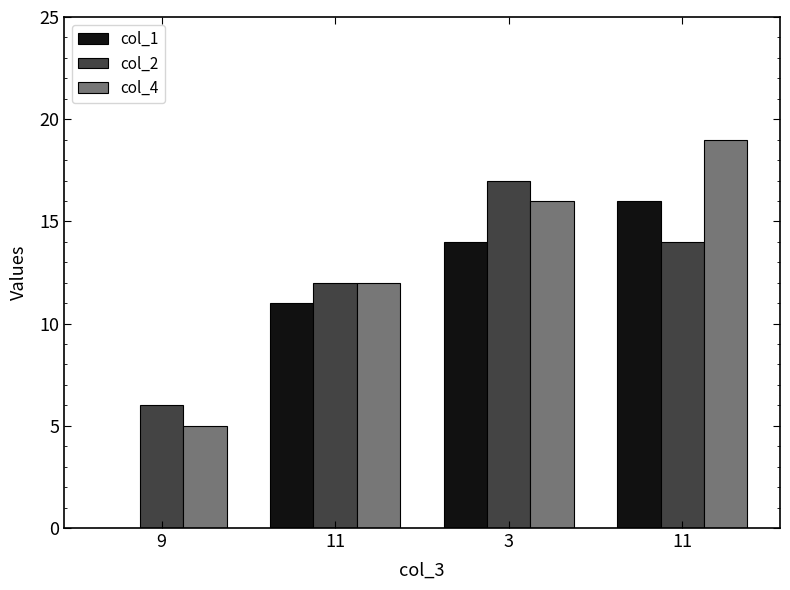

What is the sum of all col_4 values?

52